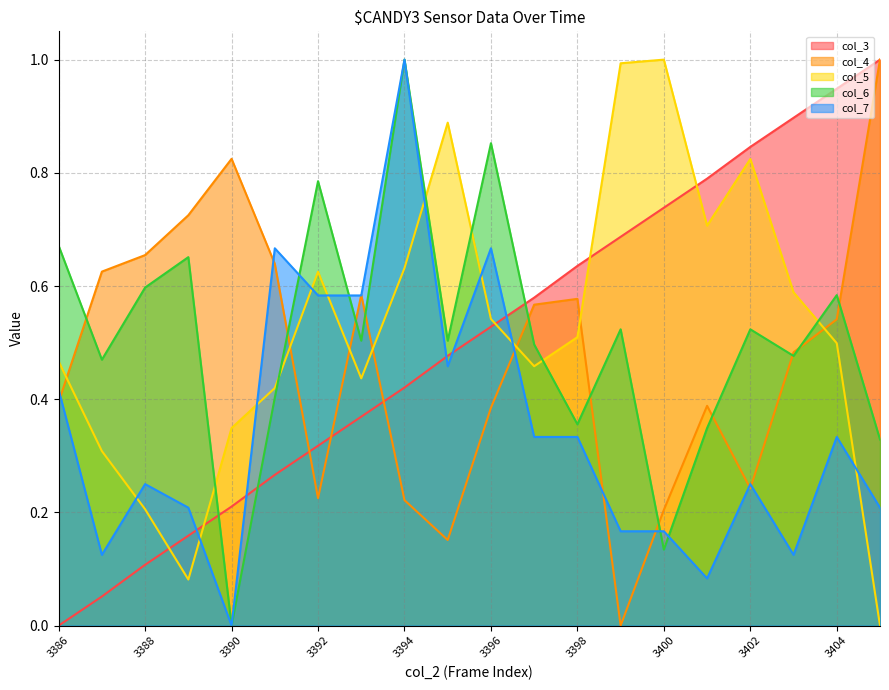

Where is the first local maximum for col_5?

3392